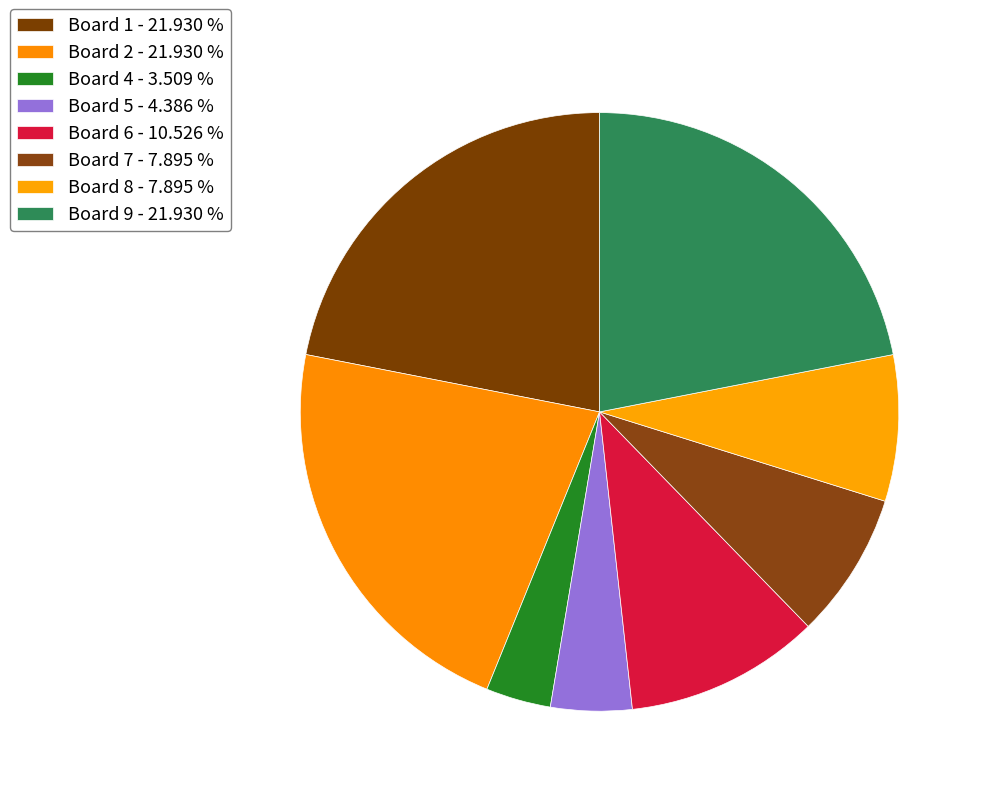

How many segments does this pie chart have?

8